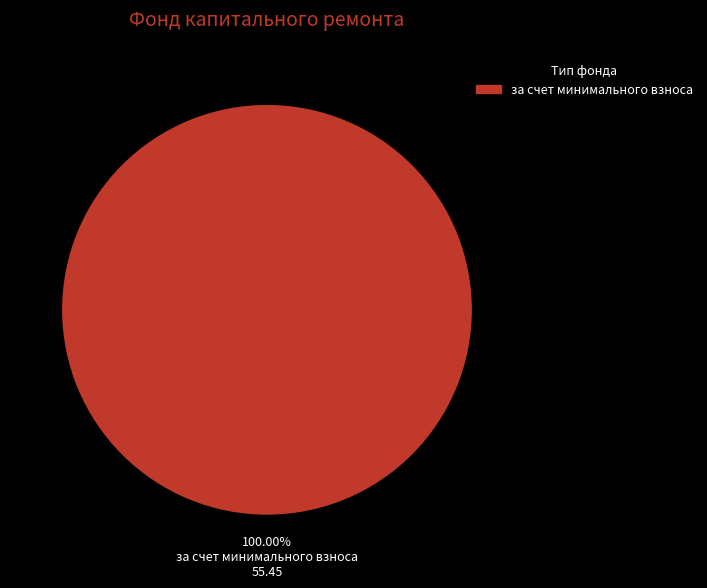

Does any single category account for the majority?

Yes